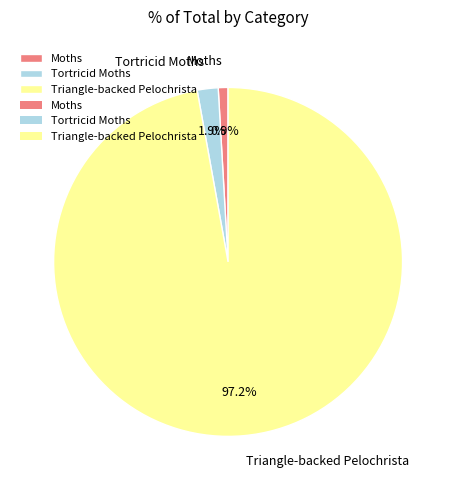

Approximately how many times larger is the value at Tortricid Moths compared to Moths?

2.1